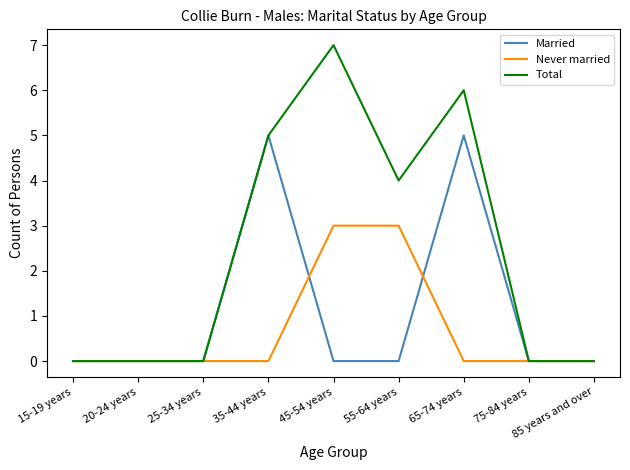

Reading left to right, extract all data points from this chart.

Married: 15-19 years=0	20-24 years=0	25-34 years=0	35-44 years=5	45-54 years=0	55-64 years=0	65-74 years=5	75-84 years=0	85 years and over=0
Never married: 15-19 years=0	20-24 years=0	25-34 years=0	35-44 years=0	45-54 years=3	55-64 years=3	65-74 years=0	75-84 years=0	85 years and over=0
Total: 15-19 years=0	20-24 years=0	25-34 years=0	35-44 years=5	45-54 years=7	55-64 years=4	65-74 years=6	75-84 years=0	85 years and over=0